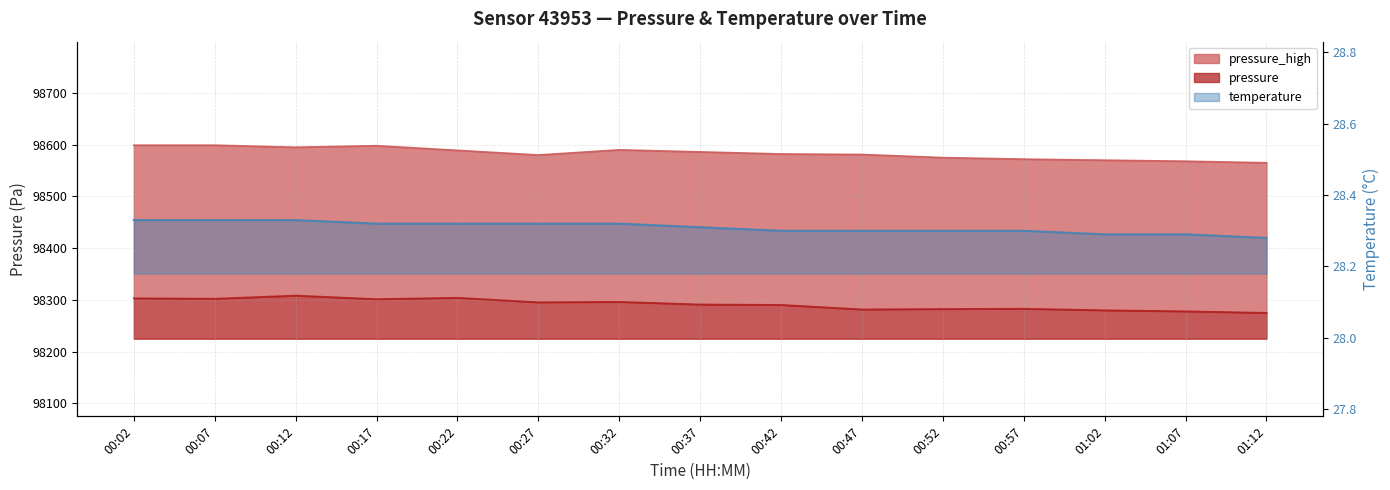

True or false: pressure_high and pressure cross at least once.

False